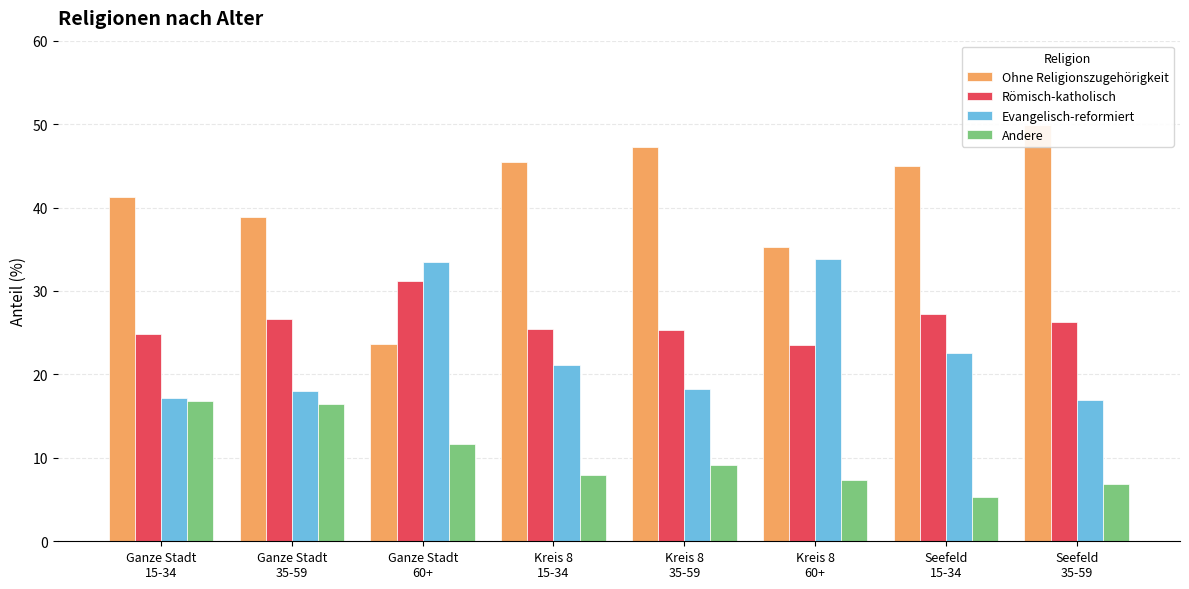

Is it true that Andere equals 4.5 at Ganze Stadt
60+?

False